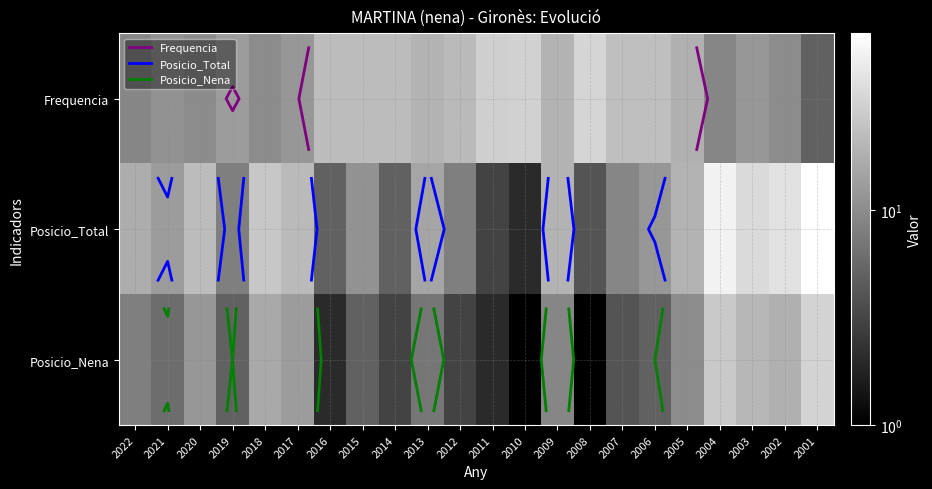

At which label does Posicio_Nena first exceed 7?

2022